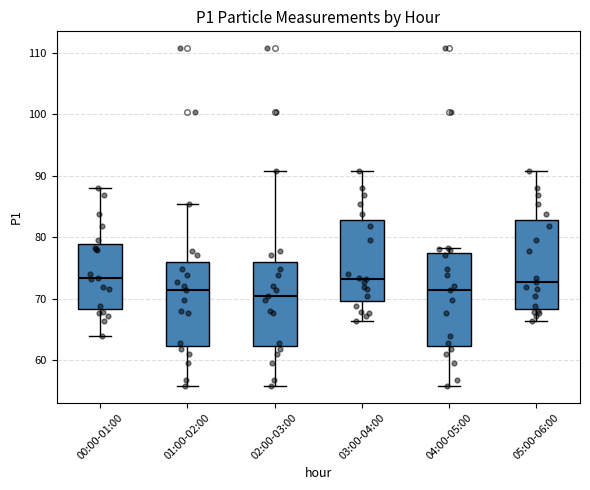

Where does the median line of the box for 01:00-02:00 sit on the y-axis? The values are not printed on the chart, so give them approximately, as read against the axis.

71